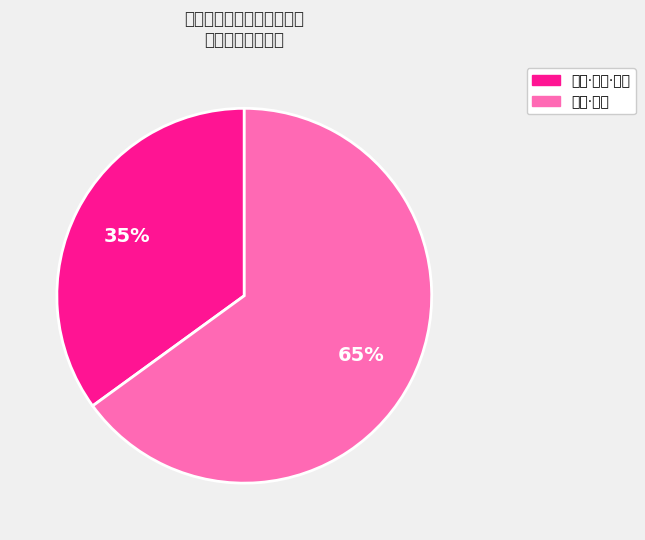

Does any single category account for the majority?

Yes